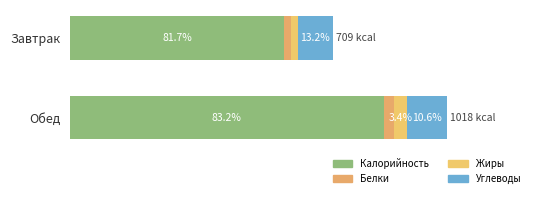

What are all the series names shown in the legend?

Калорийность, Белки, Жиры, Углеводы